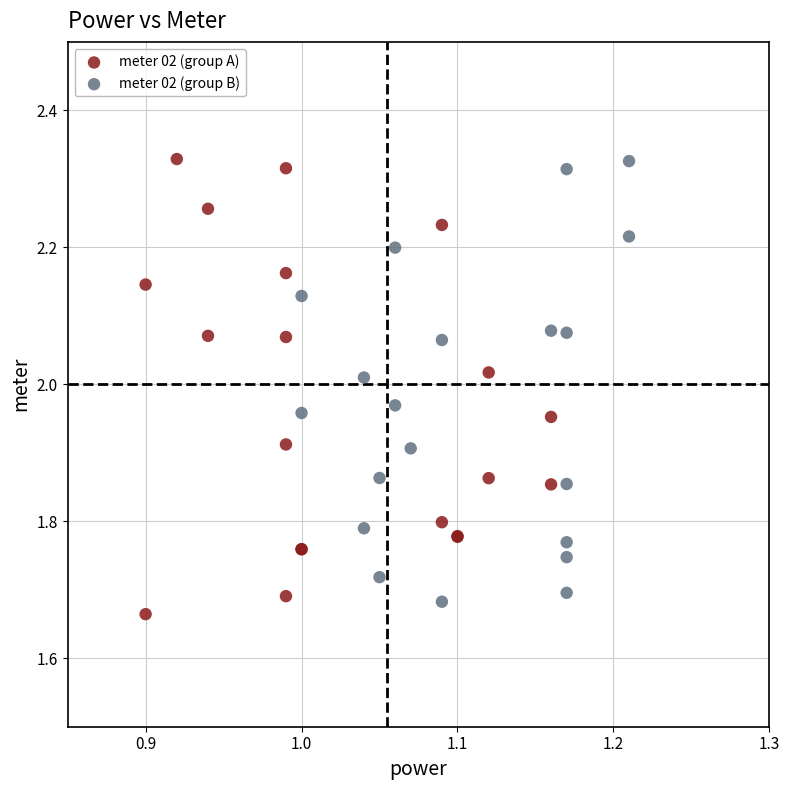

What are all the series names shown in the legend?

meter 02 (group A), meter 02 (group B)